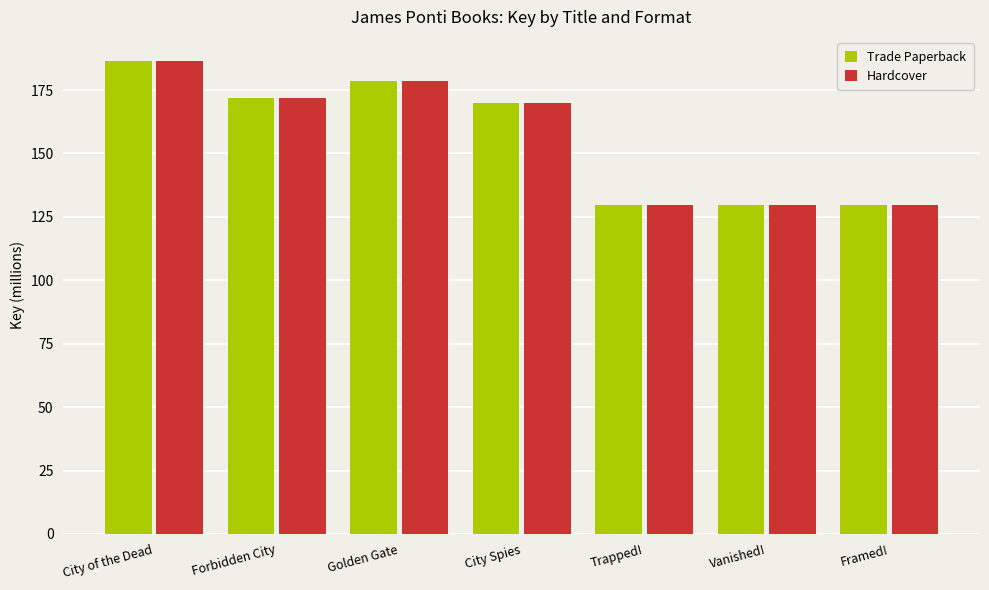

Are the bars horizontal?

No